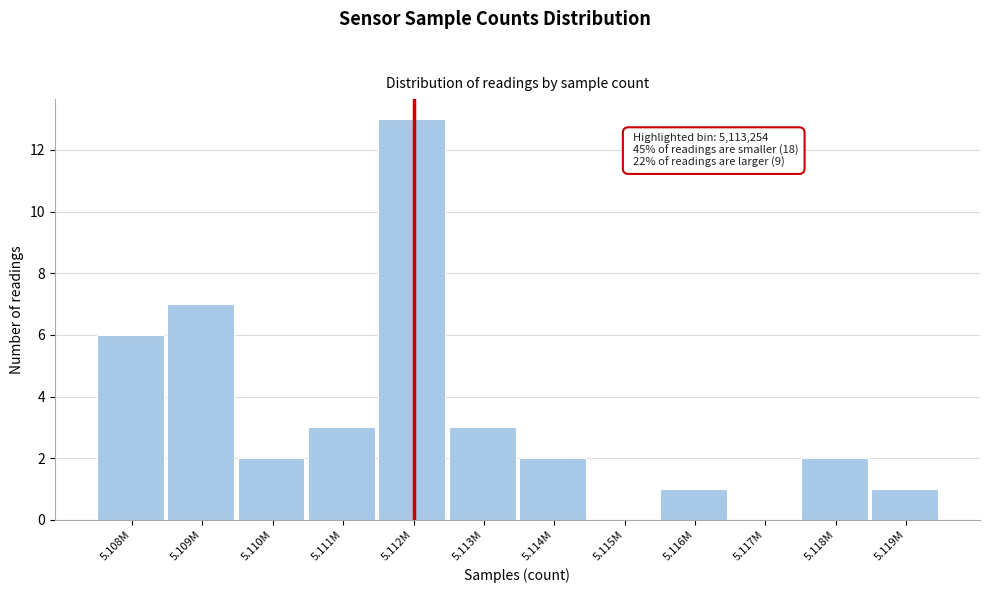

Reading left to right, transcribe all the data shown in this chart.

5.108M=6	5.109M=7	5.110M=2	5.111M=3	5.112M=13	5.113M=3	5.114M=2	5.115M=0	5.116M=1	5.117M=0	5.118M=2	5.119M=1